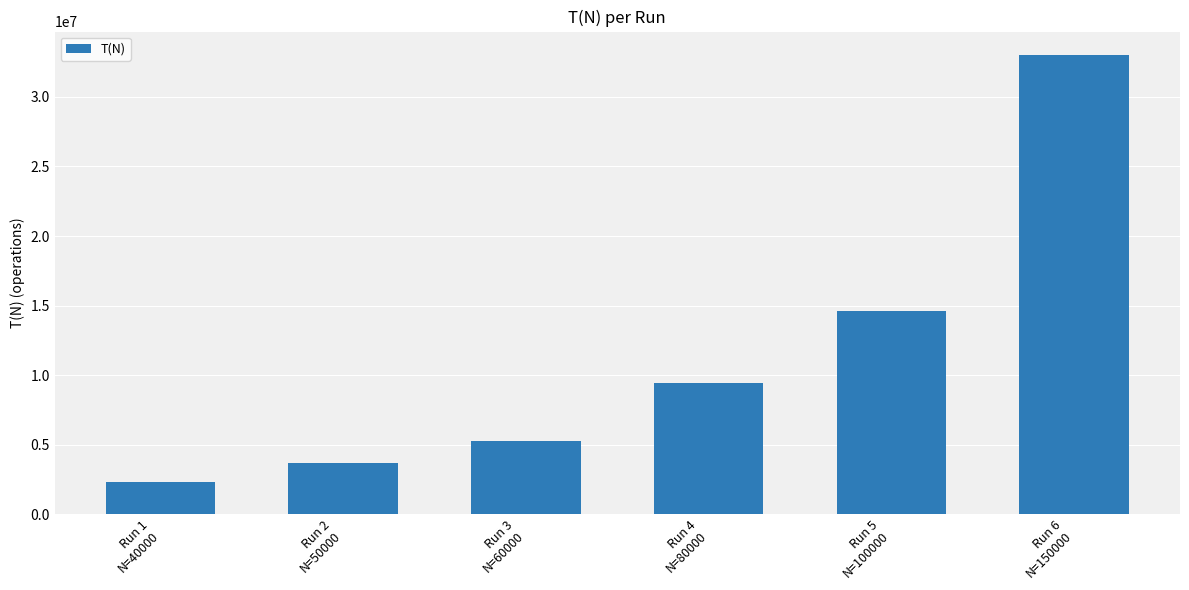

What is the ratio of the value at Run 3
N=60000 to the value at Run 1
N=40000?

2.2